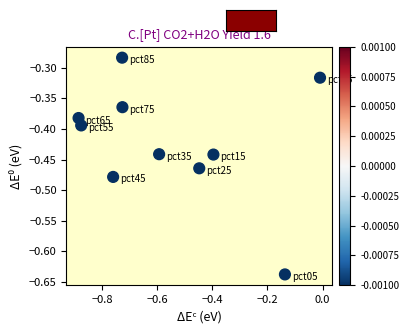

What is the range of Y values (max minus min)?

0.4